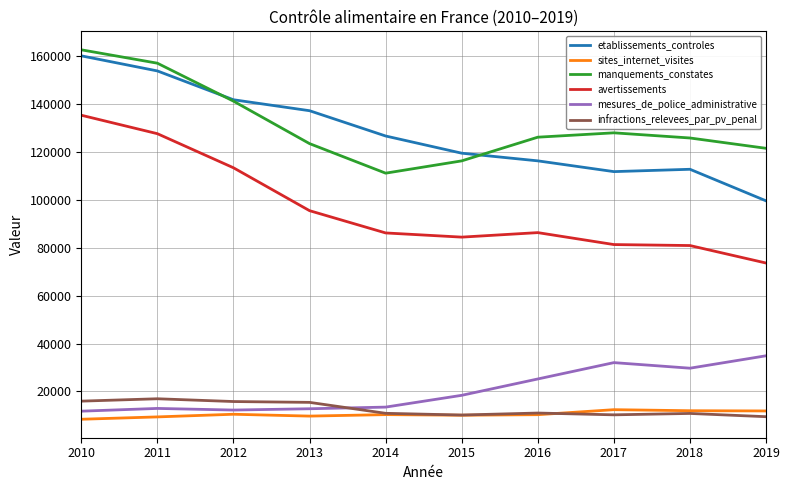

True or false: avertissements and infractions_relevees_par_pv_penal cross at least once.

False